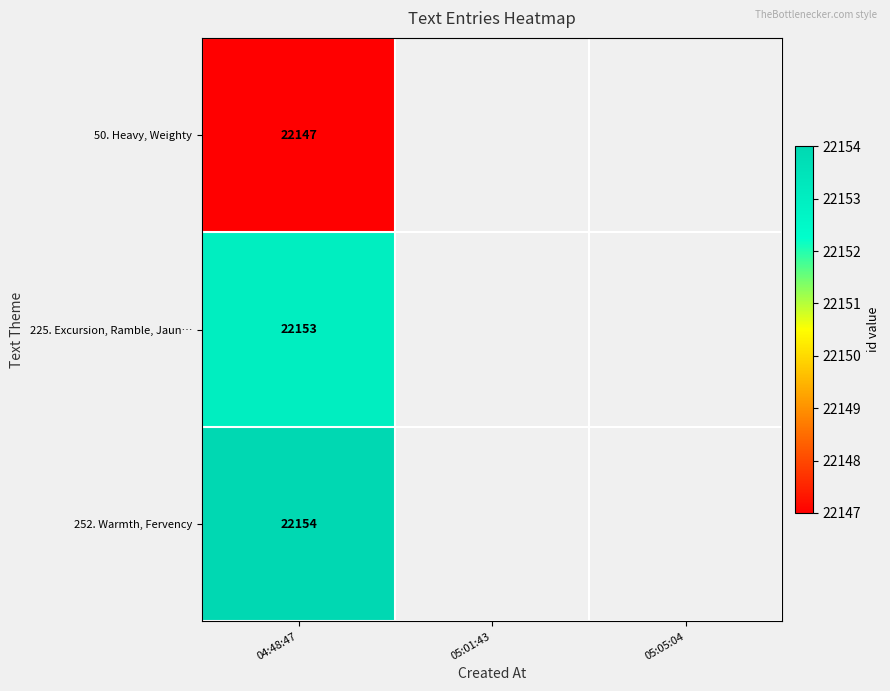

Is it true that 225. Excursion, Ramble, Jaun… equals 22153 at 04:48:47?

True